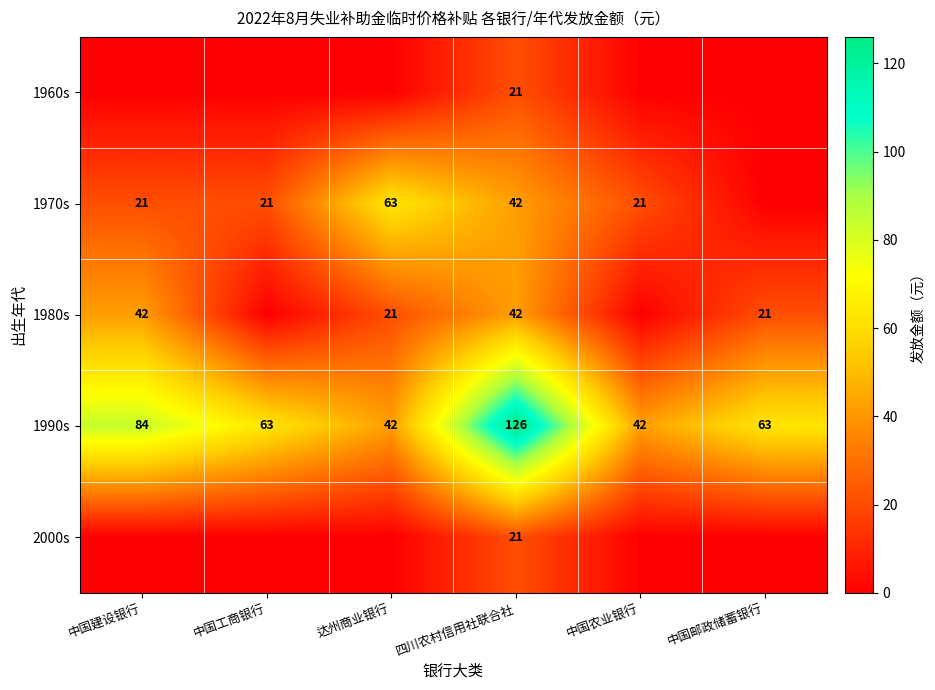

What is the total value across all series at 四川农村信用社联合社?

252